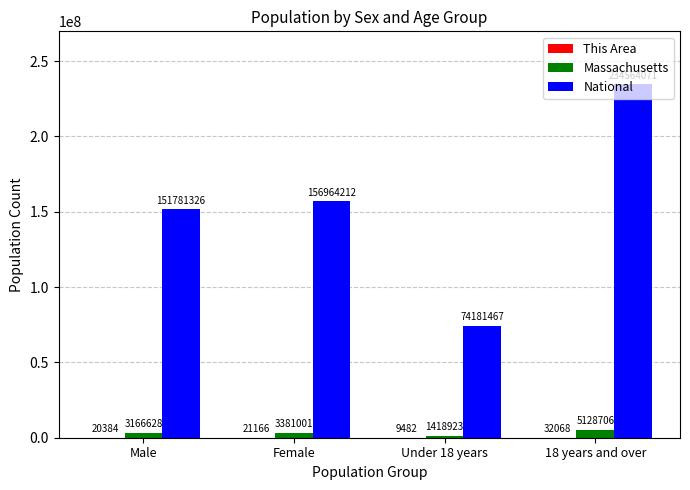

True or false: Massachusetts has a value of 5128706 at 18 years and over.

True